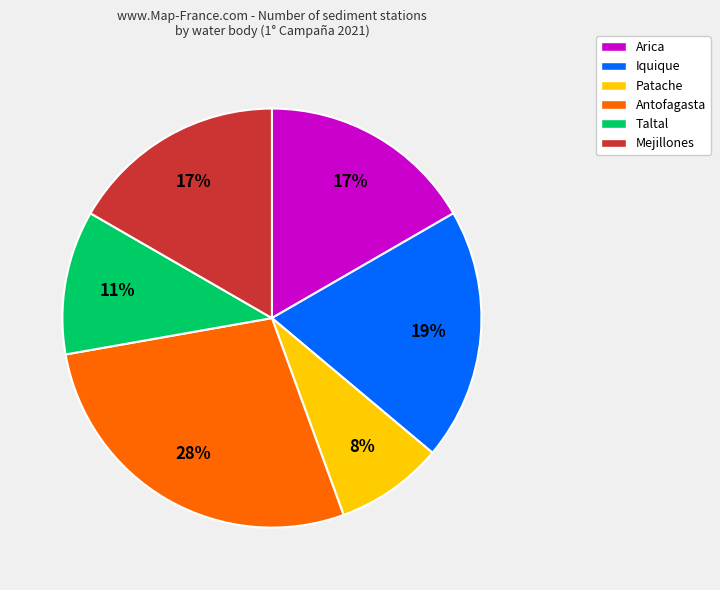

Count the number of slices in the pie.

6